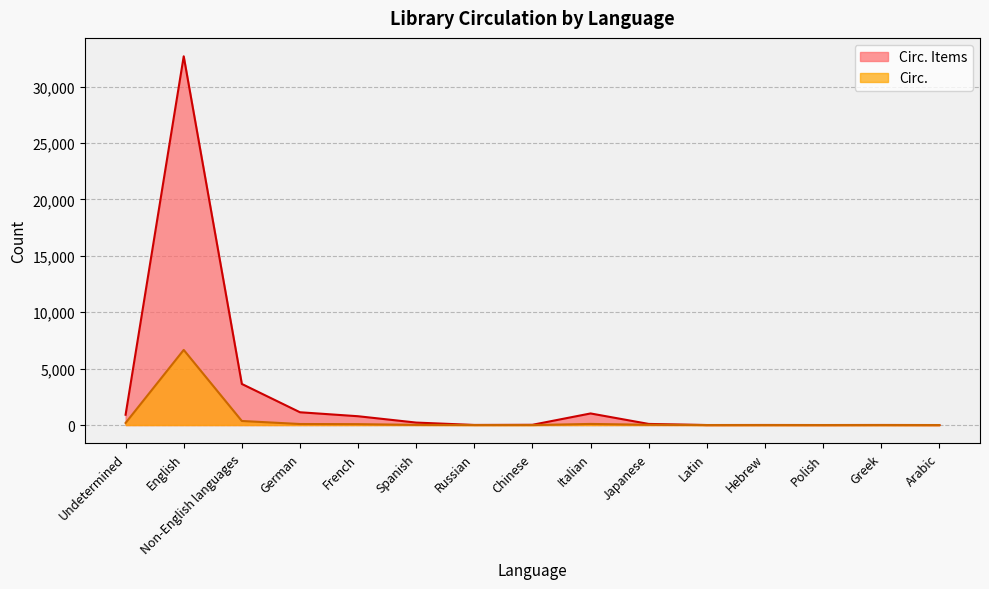

Reading left to right, transcribe all the data shown in this chart.

Circ. Items: 913	32682	3643	1134	781	219	9	23	1028	99	2	6	2	7	1
Circ.: 188	6660	360	92	80	17	1	0	99	26	0	0	0	0	0